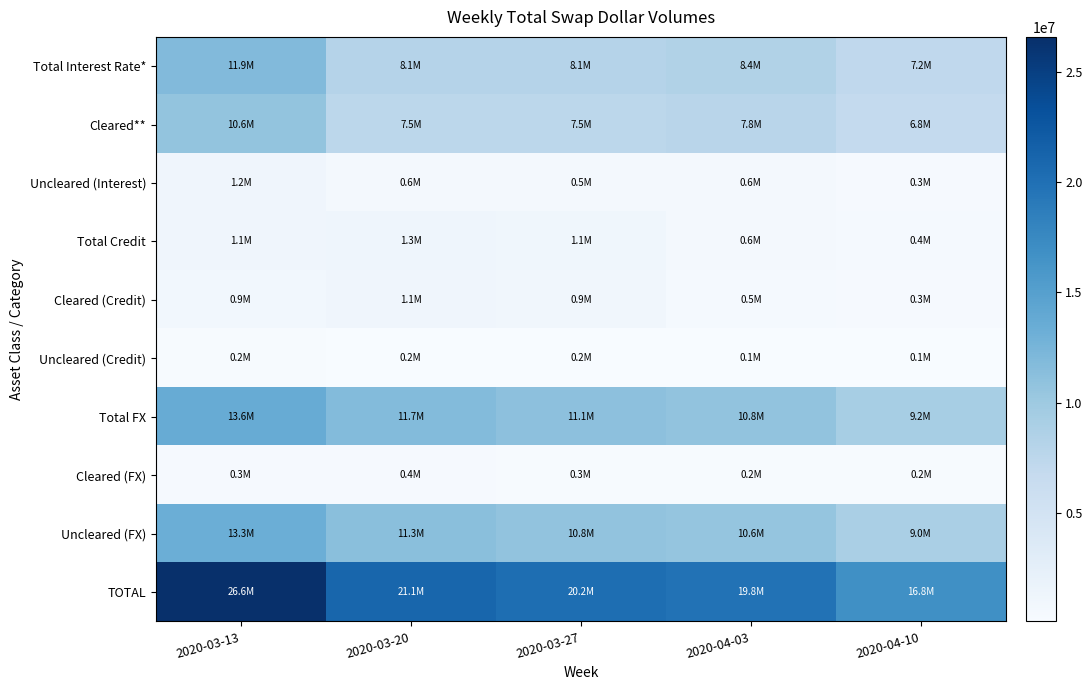

Which series has the largest range (max minus min)?

TOTAL